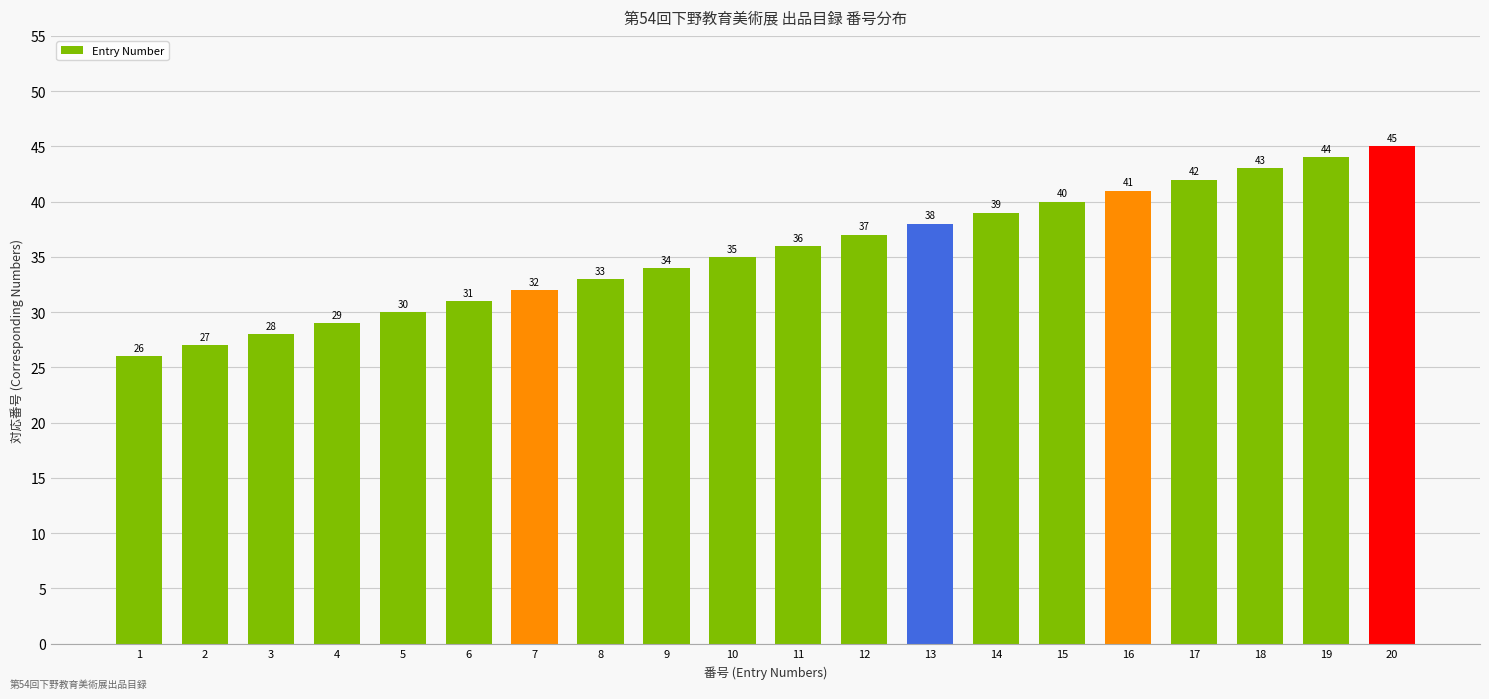

Are the bars grouped side by side (vs. stacked)?

No